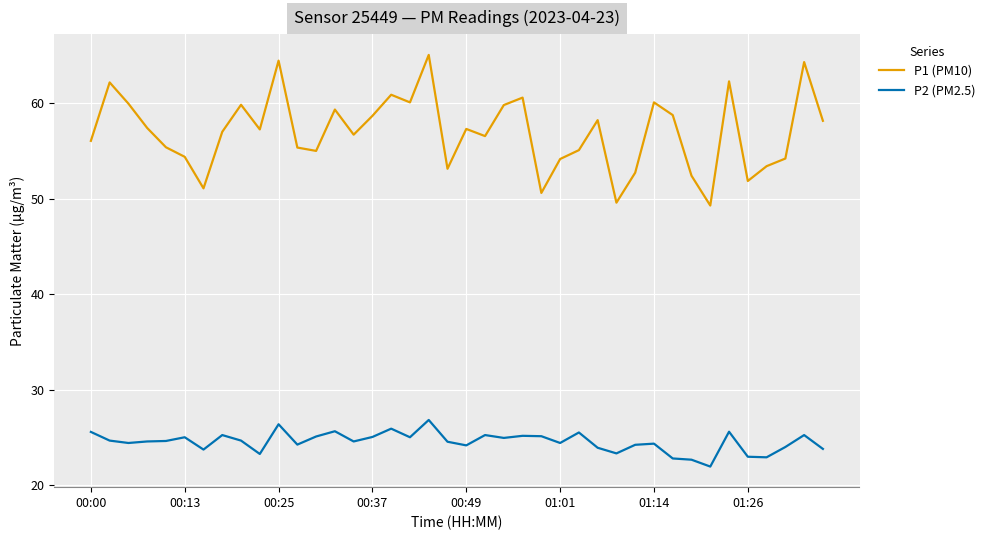

True or false: P1 (PM10) and P2 (PM2.5) cross at least once.

False